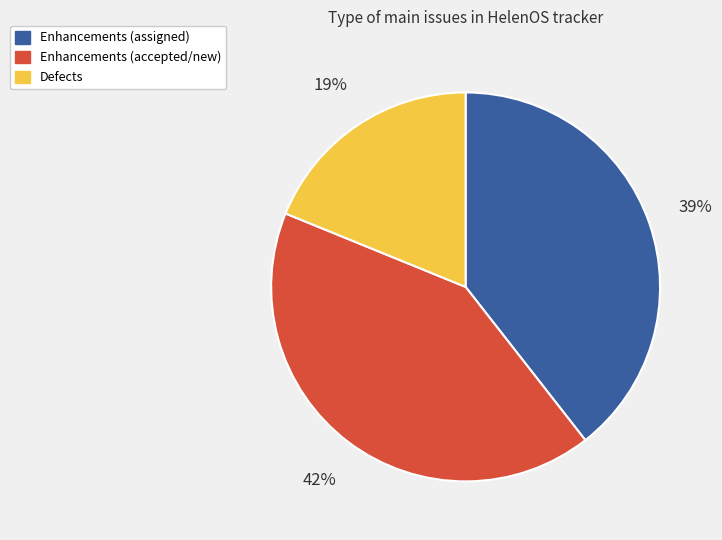

What percentage is the Defects slice, to the nearest percent?

19%